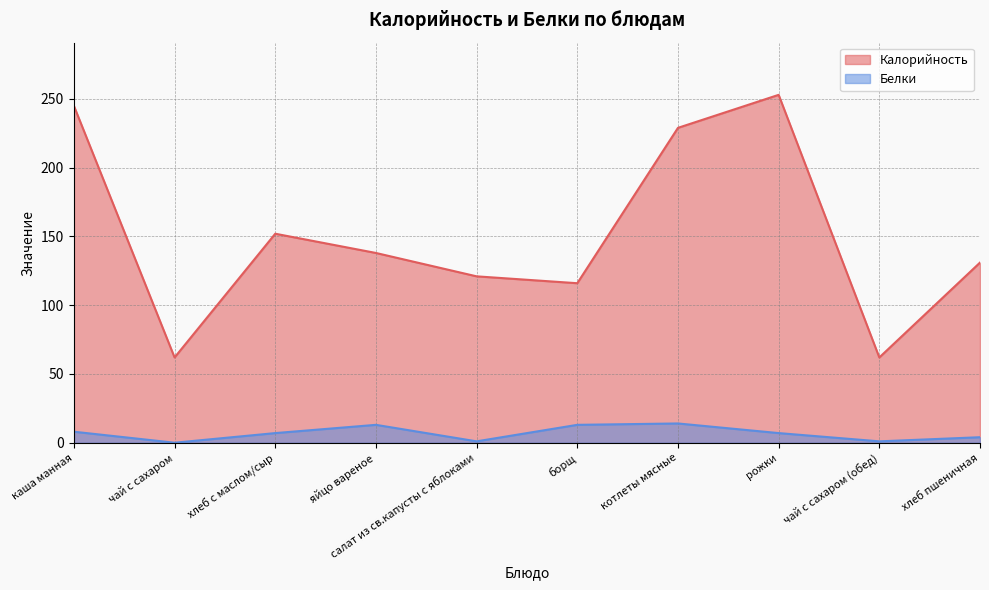

True or false: Калорийность and Белки intersect in this chart.

False